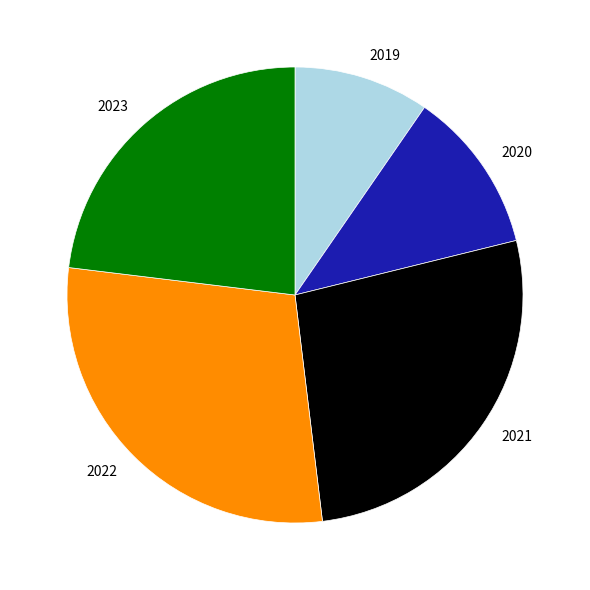

Count the number of slices in the pie.

5